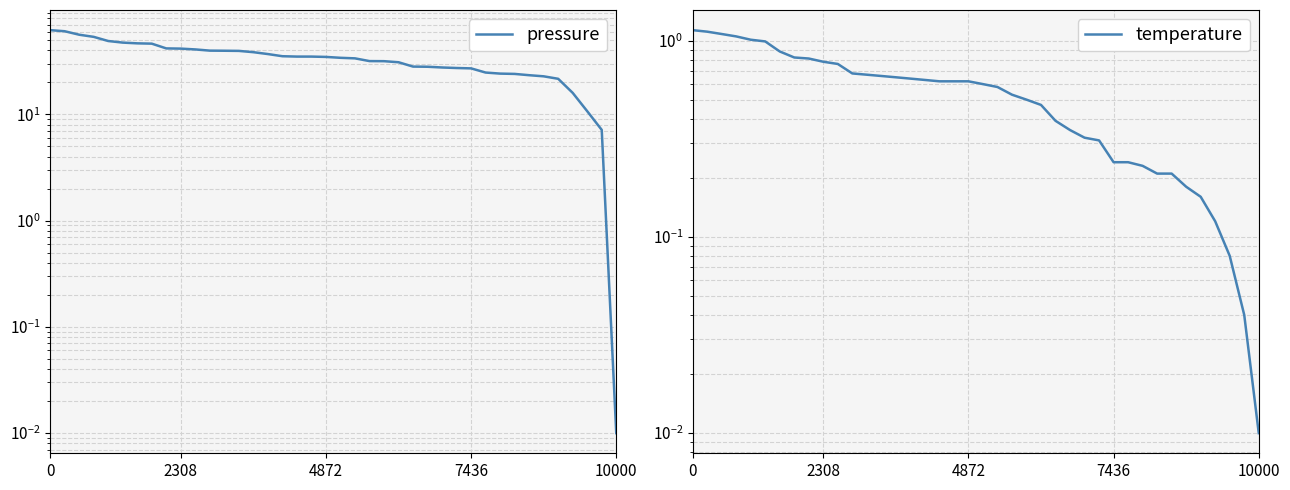

What are all the series names shown in the legend?

pressure, temperature